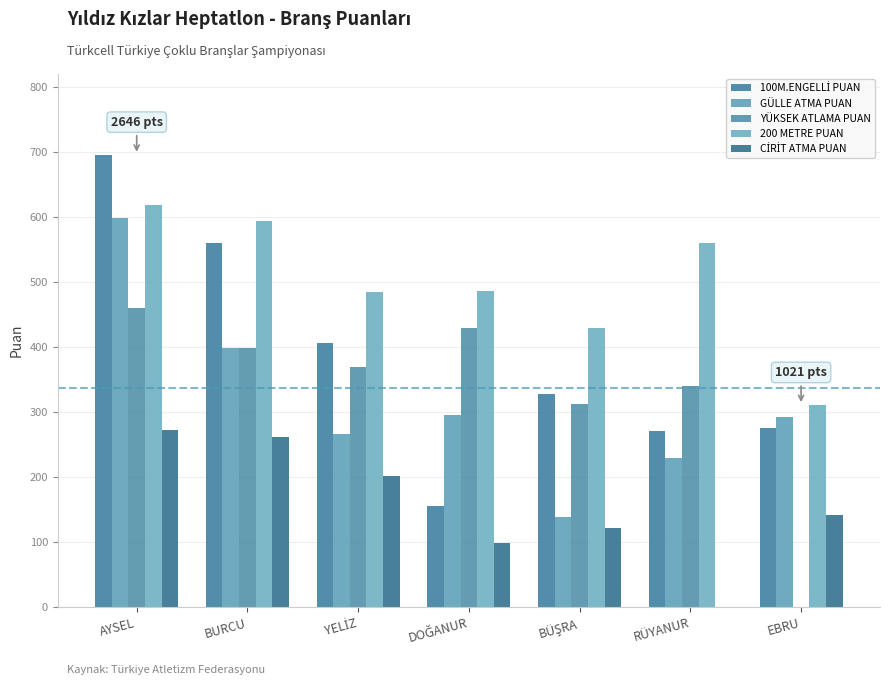

How many series are shown in this chart?

5